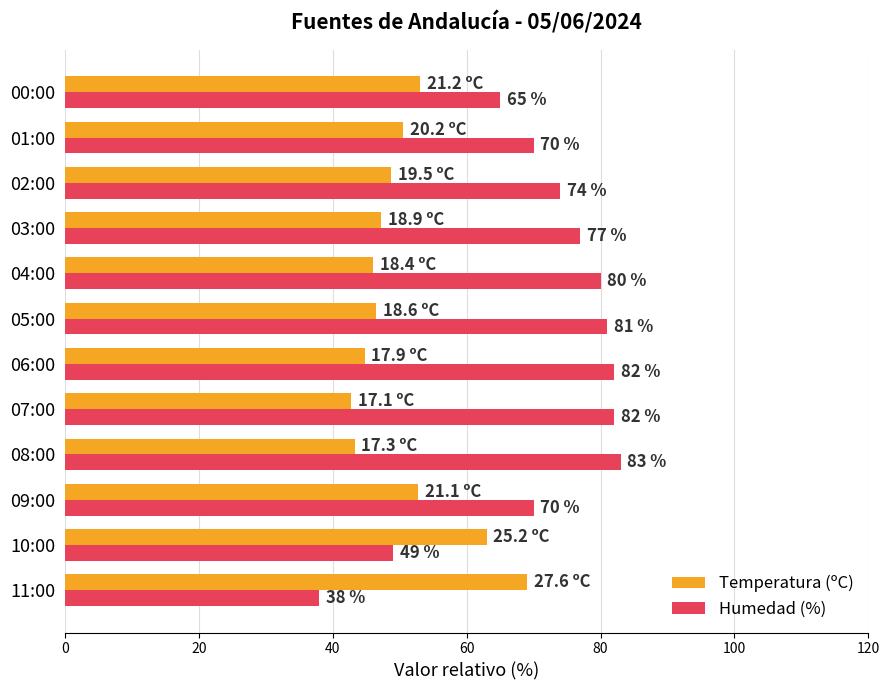

What are all the series names shown in the legend?

Temperatura (ºC), Humedad (%)